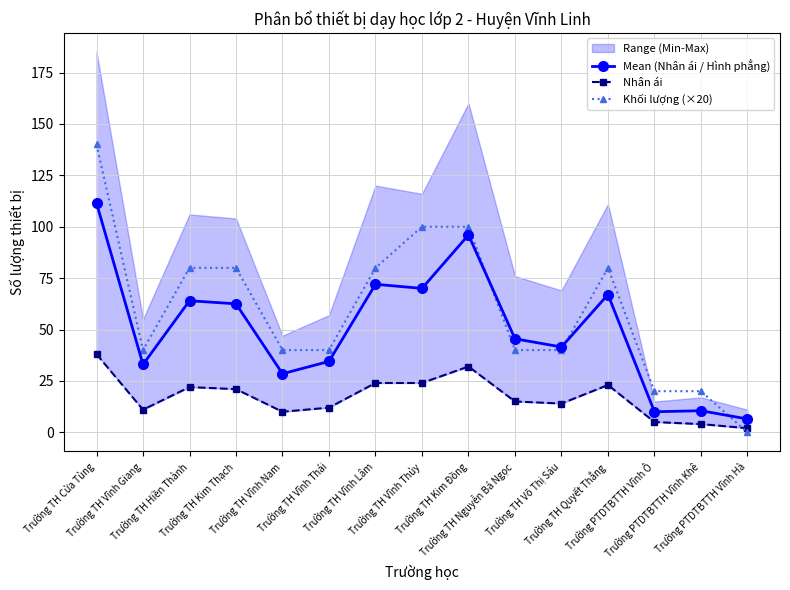

List the series in order of their overall mean, highest first.

Khối lượng (×20), Mean (Nhân ái / Hình phẳng), Nhân ái